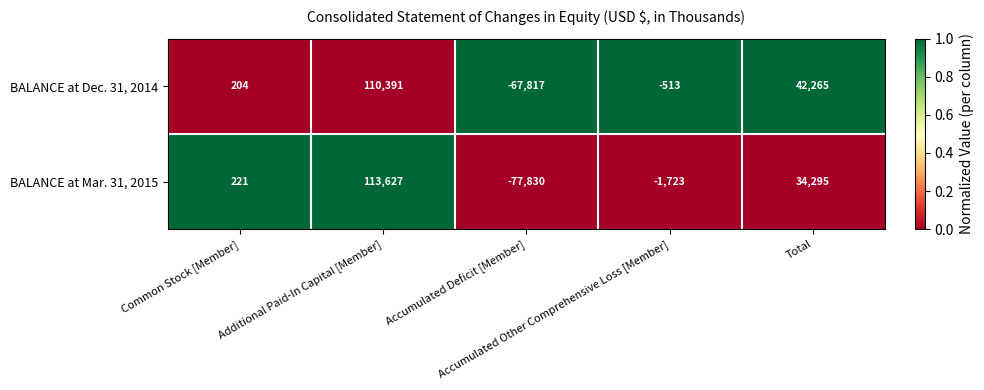

Which series has the largest total across all categories?

BALANCE at Dec. 31, 2014